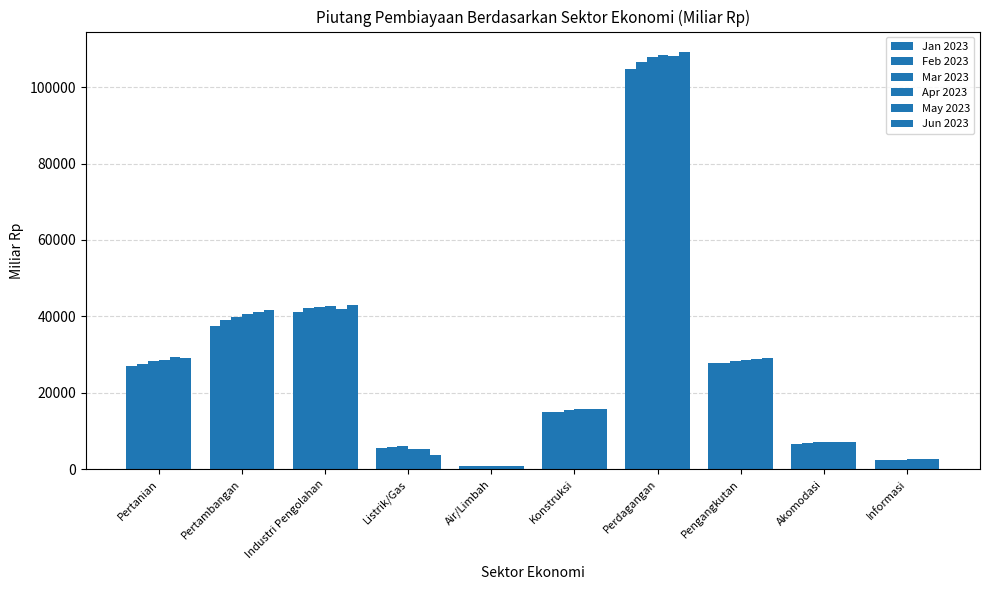

Count the number of data series in this chart.

6